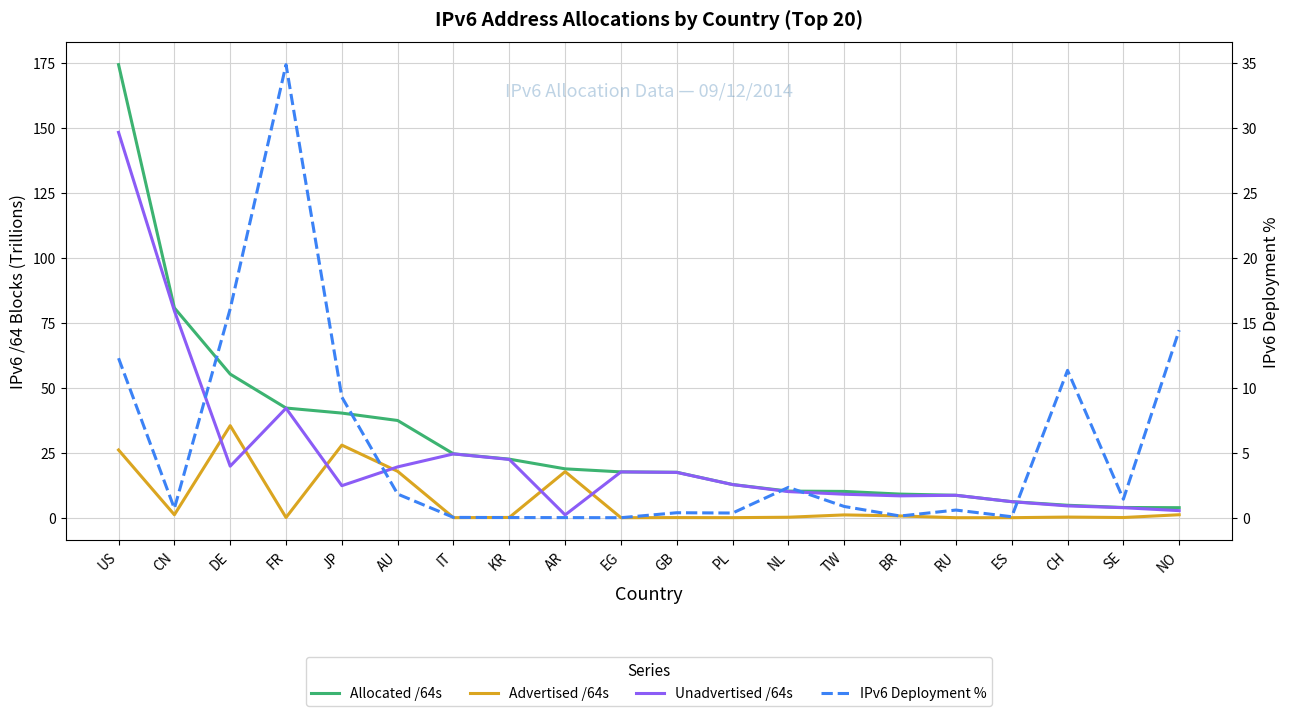

Reading left to right, list all the values displayed in this chart.

Allocated /64s: US=174.3	CN=80.7	DE=55.2	FR=42.2	JP=40.3	AU=37.4	IT=24.6	KR=22.5	AR=18.8	EG=17.6	GB=17.5	PL=12.8	NL=10.2	TW=10.1	BR=9.1	RU=8.6	ES=6.2	CH=4.8	SE=3.9	NO=3.9
Advertised /64s: US=26.1	CN=1.1	DE=35.4	FR=0.1	JP=27.9	AU=17.8	IT=0.0	KR=0.1	AR=17.7	EG=0.0	GB=0.1	PL=0.0	NL=0.2	TW=1.1	BR=0.7	RU=0.0	ES=0.0	CH=0.2	SE=0.1	NO=1.1
Unadvertised /64s: US=148.2	CN=79.6	DE=19.8	FR=42.1	JP=12.3	AU=19.6	IT=24.6	KR=22.4	AR=1.1	EG=17.6	GB=17.4	PL=12.7	NL=10.1	TW=9.0	BR=8.4	RU=8.6	ES=6.2	CH=4.5	SE=3.9	NO=2.7
IPv6 Deployment %: US=12.3	CN=0.7	DE=16.1	FR=34.9	JP=9.3	AU=1.8	IT=0.0	KR=0.0	AR=0.0	EG=0.0	GB=0.4	PL=0.4	NL=2.3	TW=0.9	BR=0.1	RU=0.6	ES=0.1	CH=11.3	SE=1.4	NO=14.4